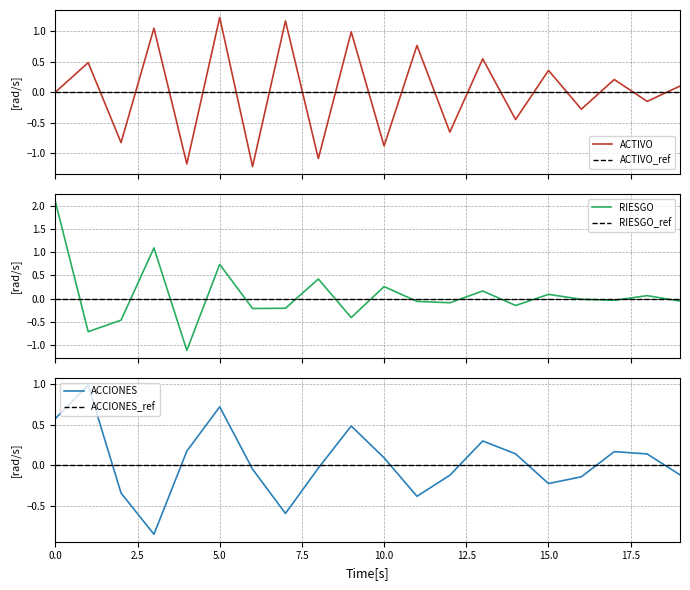

True or false: ACCIONES_ref and ACCIONES cross at least once.

True